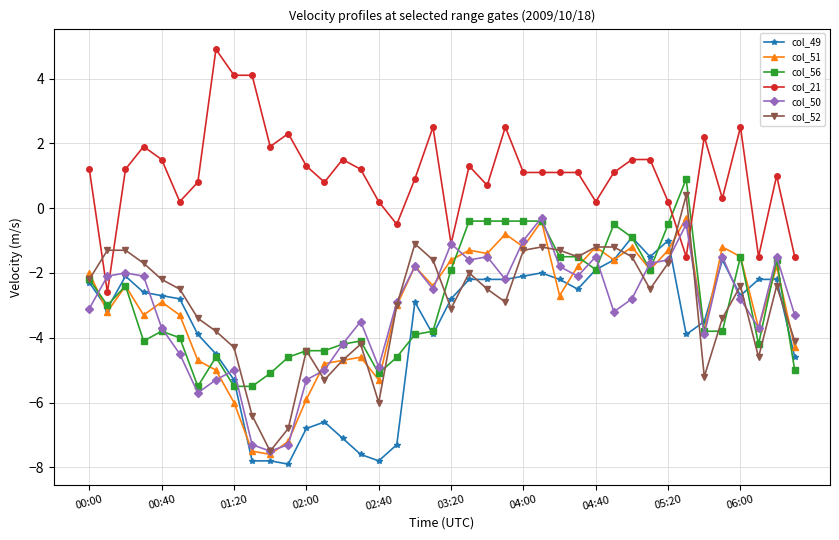

What is the minimum value for col_52?

-7.5